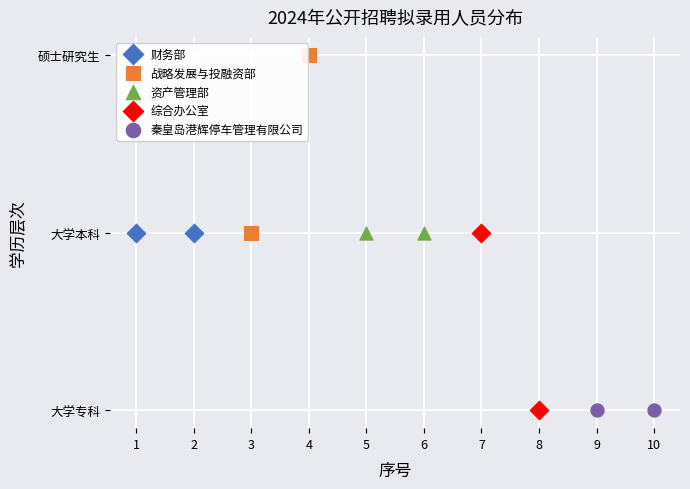

What are all the series names shown in the legend?

财务部, 战略发展与投融资部, 资产管理部, 综合办公室, 秦皇岛港辉停车管理有限公司